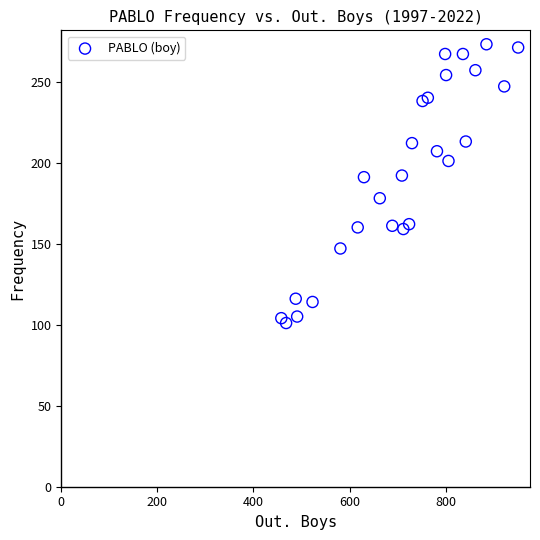

What is the range of Y values (max minus min)?

172